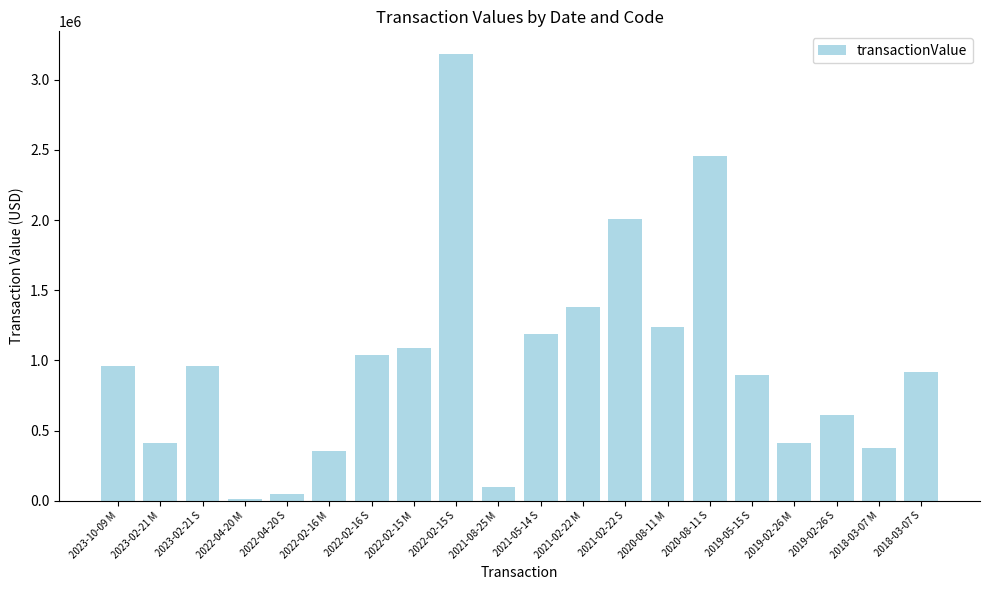

What is the sum of all values?

19653064